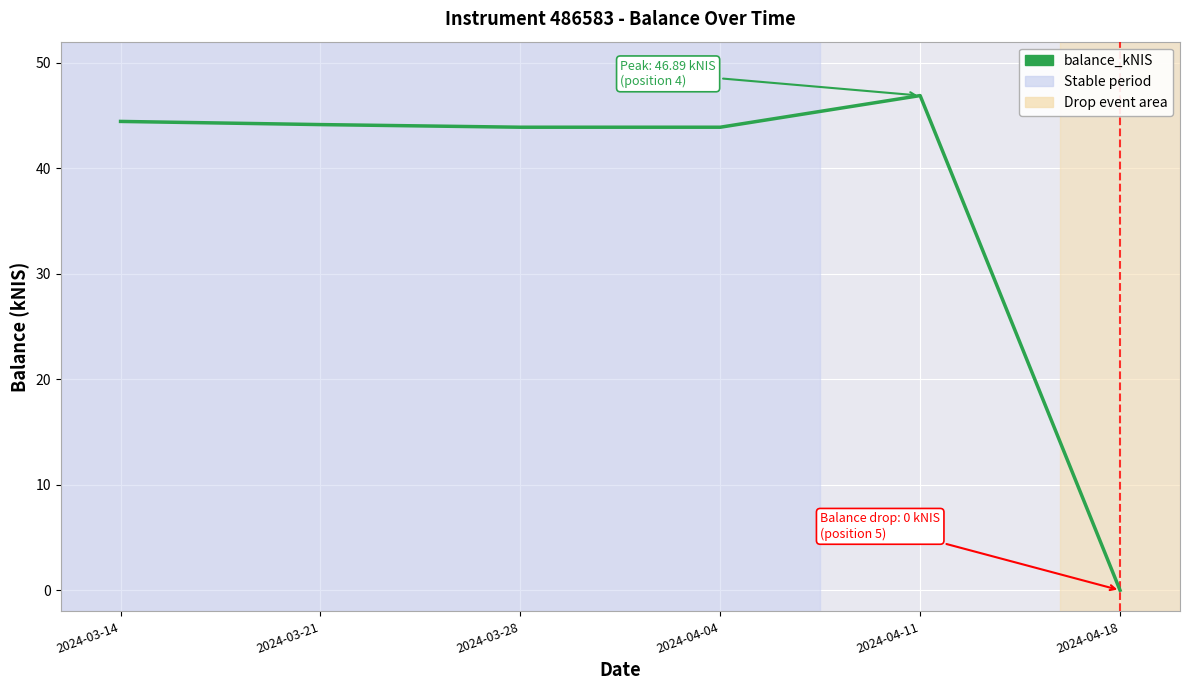

What position from the left is 2024-04-18?

6